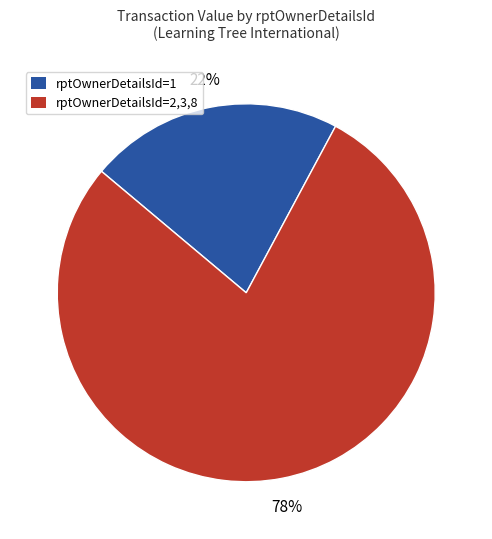

Does rptOwnerDetailsId=1 represent more than half of the total?

No